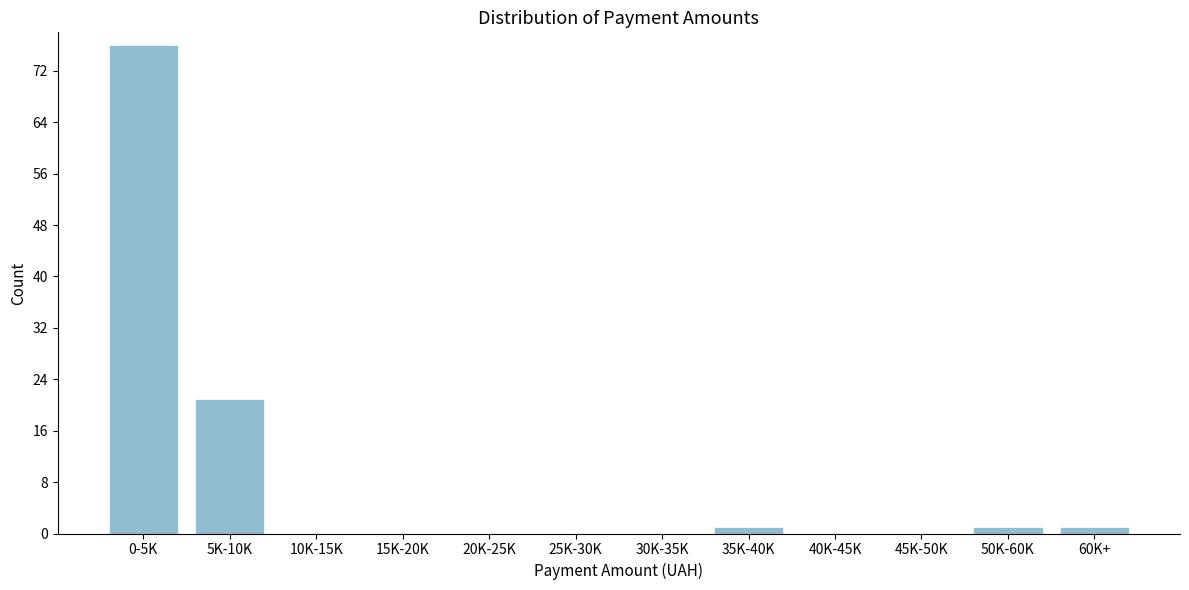

Reading right to left, list all the values displayed in this chart.

60K+=1	50K-60K=1	45K-50K=0	40K-45K=0	35K-40K=1	30K-35K=0	25K-30K=0	20K-25K=0	15K-20K=0	10K-15K=0	5K-10K=21	0-5K=76